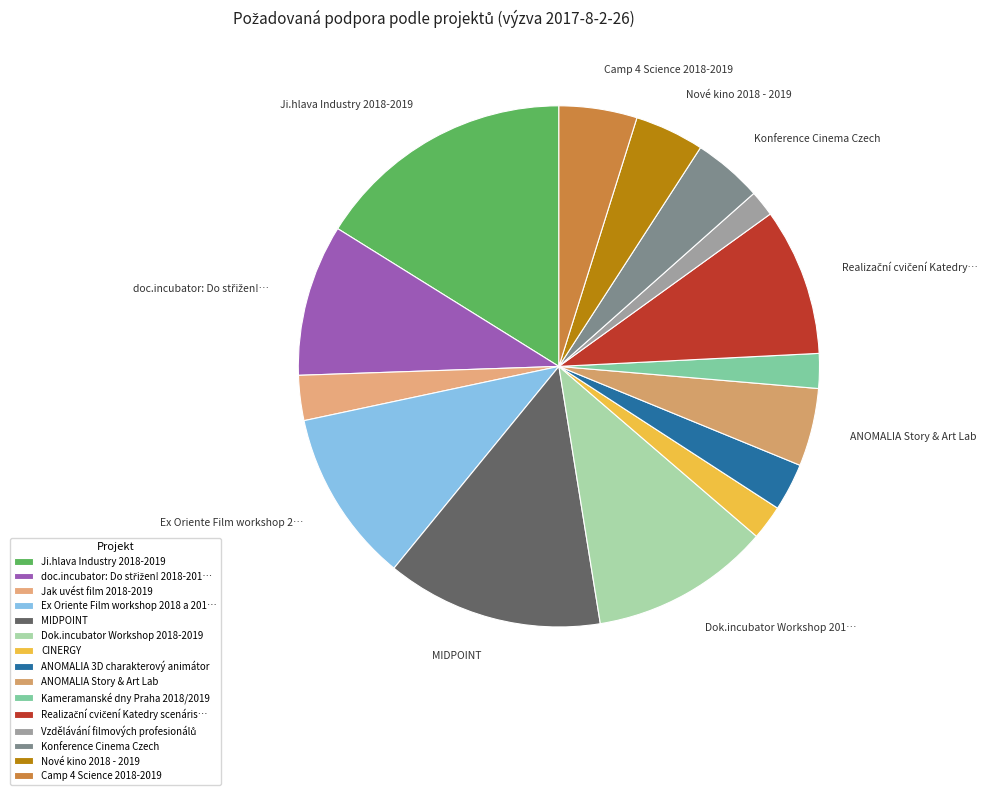

Which category has the biggest portion of the pie?

Ji.hlava Industry 2018-2019